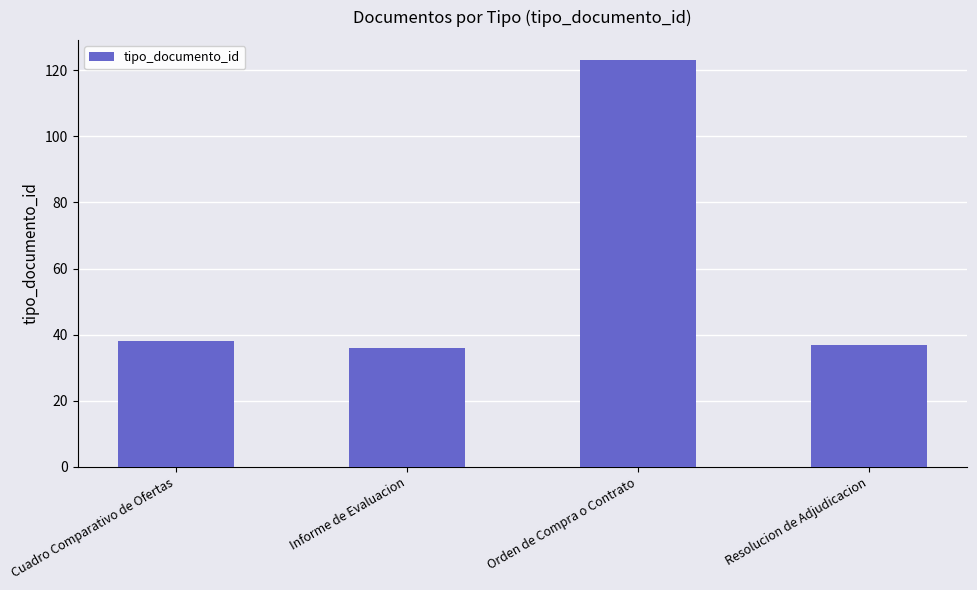

What position from the left is Orden de Compra o Contrato?

3